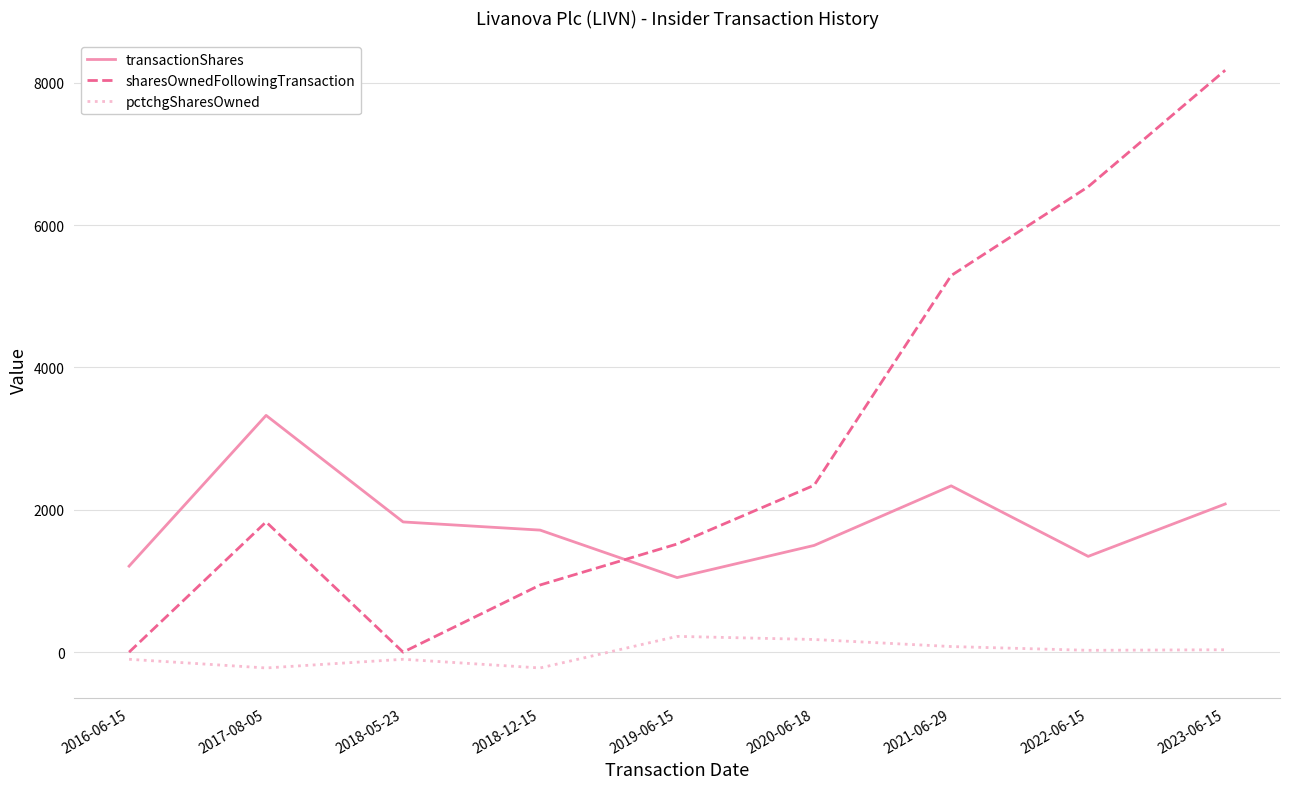

At which label is sharesOwnedFollowingTransaction closest to 4088?

2021-06-29